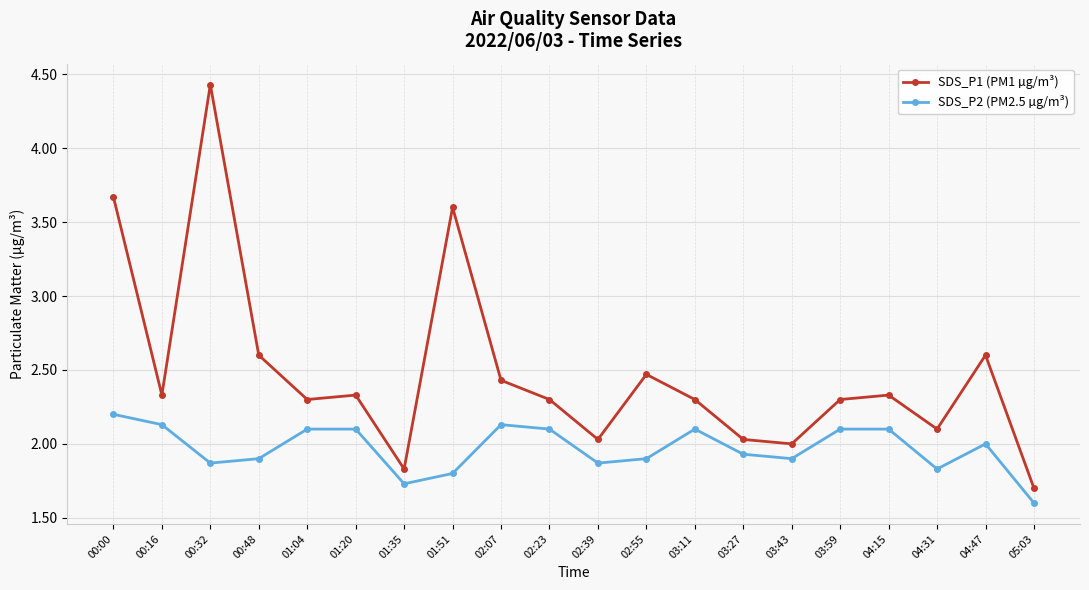

Which series has the largest range (max minus min)?

SDS_P1 (PM1 µg/m³)